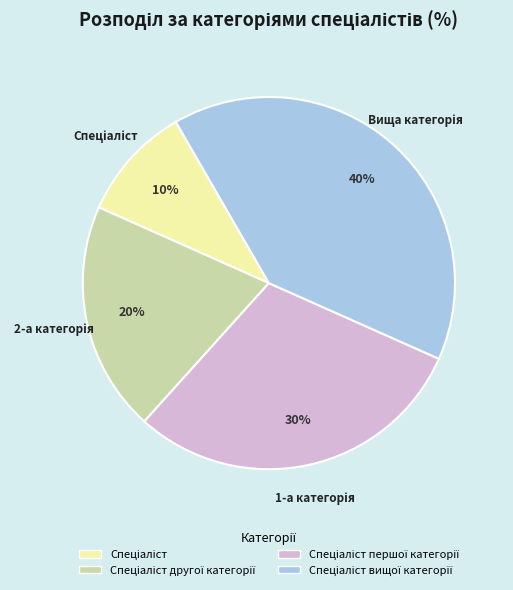

Is there any slice that represents more than half of the pie?

No